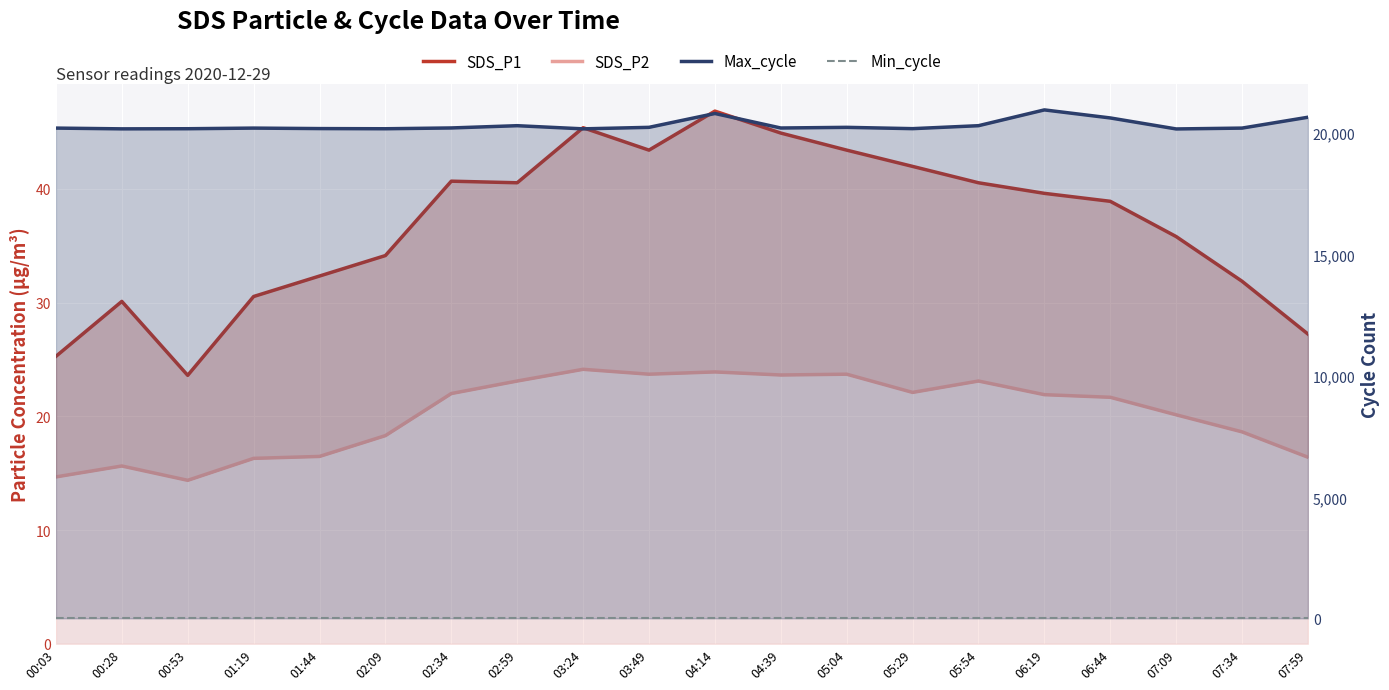

Rank the categories by SDS_P1 value from lowest to highest.

00:53, 00:03, 07:59, 00:28, 01:19, 07:34, 01:44, 02:09, 07:09, 06:44, 06:19, 02:59, 05:54, 02:34, 05:29, 03:49, 05:04, 04:39, 03:24, 04:14